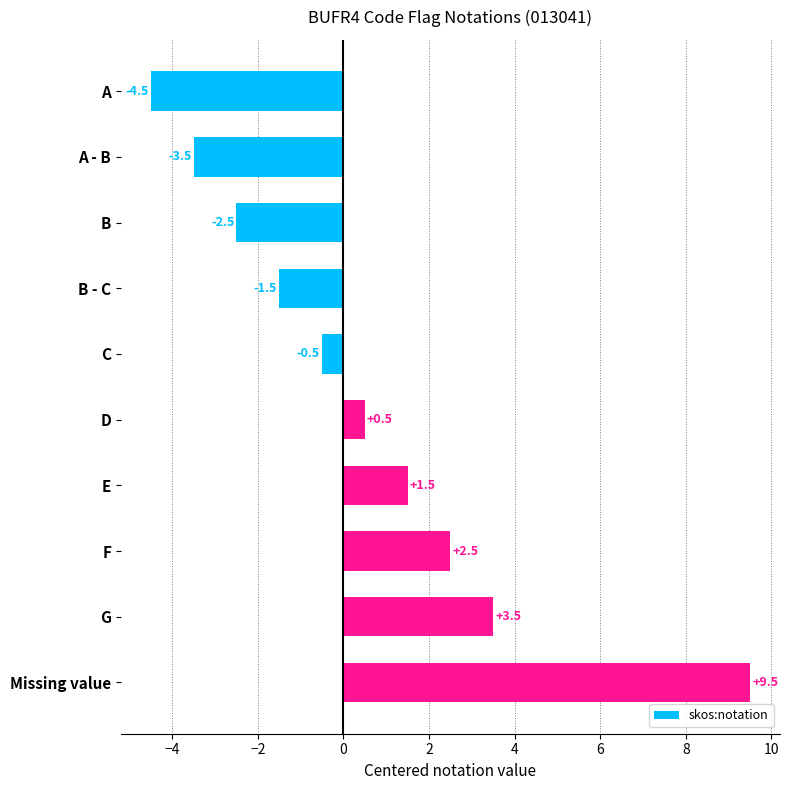

Approximately how many times larger is the value at E compared to F?

0.6